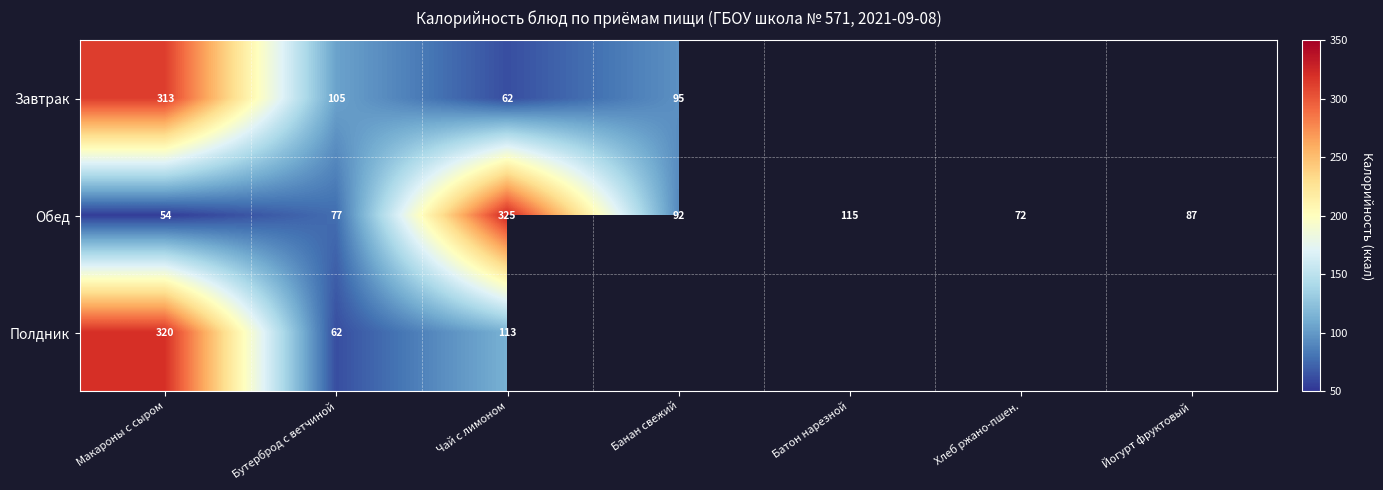

Rank the series at Макароны с сыром from lowest to highest value.

Обед, Завтрак, Полдник